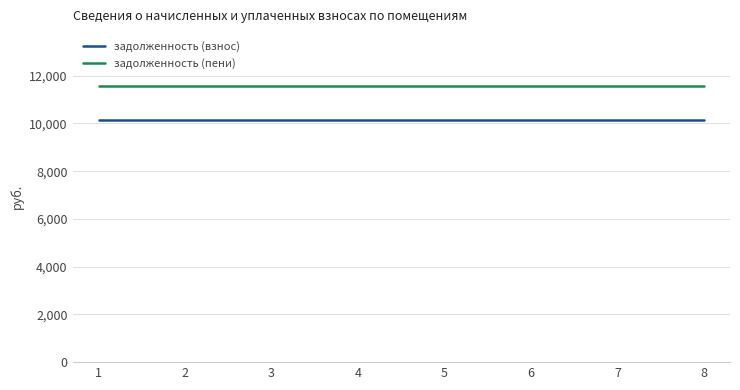

At how many categories does at least one series exceed 11497?

8